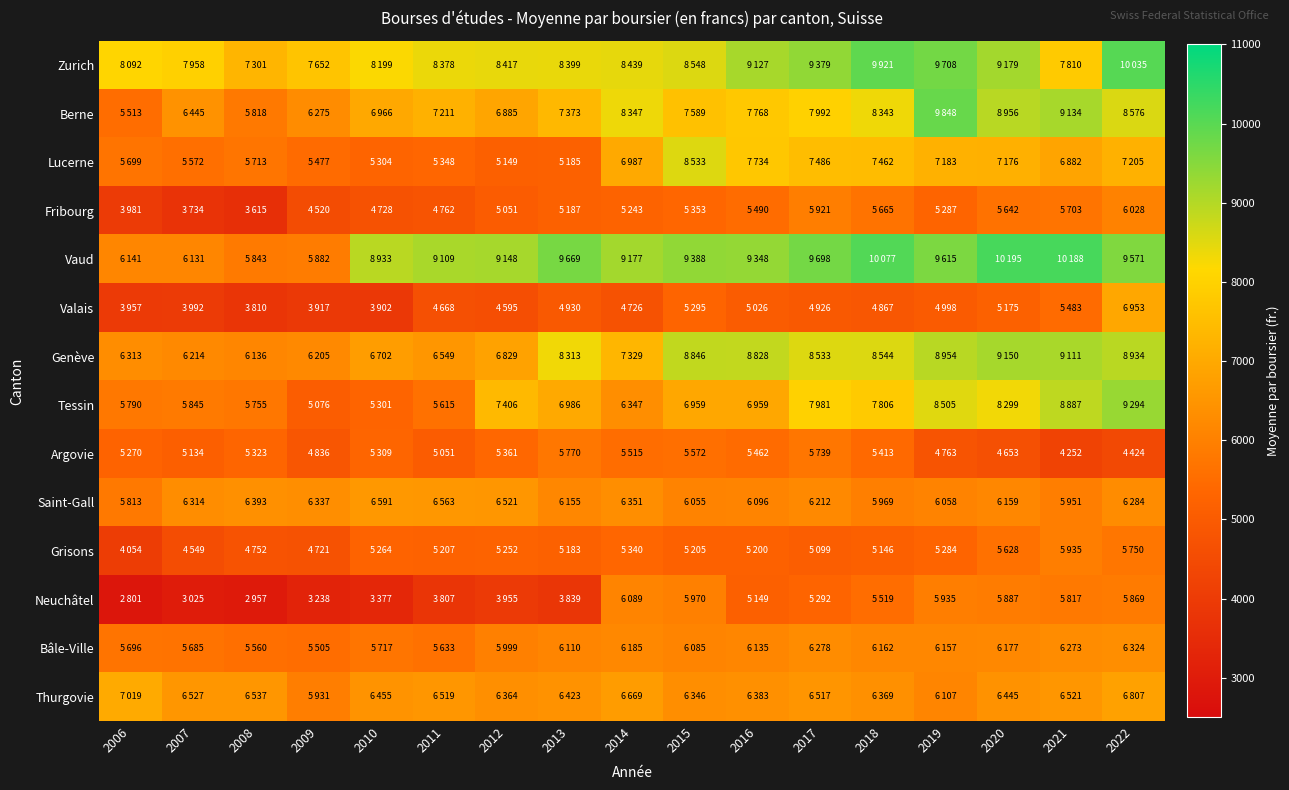

Reading left to right, transcribe all the data shown in this chart.

Zurich: 2006=8092	2007=7958	2008=7301	2009=7652	2010=8199	2011=8378	2012=8417	2013=8399	2014=8439	2015=8548	2016=9127	2017=9379	2018=9921	2019=9708	2020=9179	2021=7810	2022=10035
Berne: 2006=5513	2007=6445	2008=5818	2009=6275	2010=6966	2011=7211	2012=6885	2013=7373	2014=8347	2015=7589	2016=7768	2017=7992	2018=8343	2019=9848	2020=8956	2021=9134	2022=8576
Lucerne: 2006=5699	2007=5572	2008=5713	2009=5477	2010=5304	2011=5348	2012=5149	2013=5185	2014=6987	2015=8533	2016=7734	2017=7486	2018=7462	2019=7183	2020=7176	2021=6882	2022=7205
Fribourg: 2006=3981	2007=3734	2008=3615	2009=4520	2010=4728	2011=4762	2012=5051	2013=5187	2014=5243	2015=5353	2016=5490	2017=5921	2018=5665	2019=5287	2020=5642	2021=5703	2022=6028
Vaud: 2006=6141	2007=6131	2008=5843	2009=5882	2010=8933	2011=9109	2012=9148	2013=9669	2014=9177	2015=9388	2016=9348	2017=9698	2018=10077	2019=9615	2020=10195	2021=10188	2022=9571
Valais: 2006=3957	2007=3992	2008=3810	2009=3917	2010=3902	2011=4668	2012=4595	2013=4930	2014=4726	2015=5295	2016=5026	2017=4926	2018=4867	2019=4998	2020=5175	2021=5483	2022=6953
Genève: 2006=6313	2007=6214	2008=6136	2009=6205	2010=6702	2011=6549	2012=6829	2013=8313	2014=7329	2015=8846	2016=8828	2017=8533	2018=8544	2019=8954	2020=9150	2021=9111	2022=8934
Tessin: 2006=5790	2007=5845	2008=5755	2009=5076	2010=5301	2011=5615	2012=7406	2013=6986	2014=6347	2015=6959	2016=6959	2017=7981	2018=7806	2019=8505	2020=8299	2021=8887	2022=9294
Argovie: 2006=5270	2007=5134	2008=5323	2009=4836	2010=5309	2011=5051	2012=5361	2013=5770	2014=5515	2015=5572	2016=5462	2017=5739	2018=5413	2019=4763	2020=4653	2021=4252	2022=4424
Saint-Gall: 2006=5813	2007=6314	2008=6393	2009=6337	2010=6591	2011=6563	2012=6521	2013=6155	2014=6351	2015=6055	2016=6096	2017=6212	2018=5969	2019=6058	2020=6159	2021=5951	2022=6284
Grisons: 2006=4054	2007=4549	2008=4752	2009=4721	2010=5264	2011=5207	2012=5252	2013=5183	2014=5340	2015=5205	2016=5200	2017=5099	2018=5146	2019=5284	2020=5628	2021=5935	2022=5750
Neuchâtel: 2006=2801	2007=3025	2008=2957	2009=3238	2010=3377	2011=3807	2012=3955	2013=3839	2014=6089	2015=5970	2016=5149	2017=5292	2018=5519	2019=5935	2020=5887	2021=5817	2022=5869
Bâle-Ville: 2006=5696	2007=5685	2008=5560	2009=5505	2010=5717	2011=5633	2012=5999	2013=6110	2014=6185	2015=6085	2016=6135	2017=6278	2018=6162	2019=6157	2020=6177	2021=6273	2022=6324
Thurgovie: 2006=7019	2007=6527	2008=6537	2009=5931	2010=6455	2011=6519	2012=6364	2013=6423	2014=6669	2015=6346	2016=6383	2017=6517	2018=6369	2019=6107	2020=6445	2021=6521	2022=6807